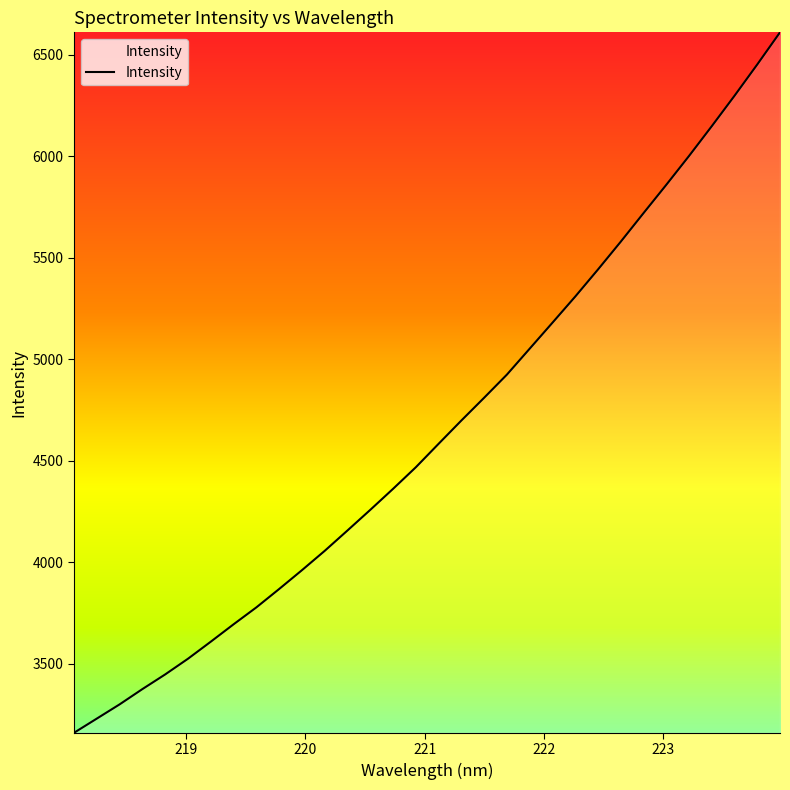

How many lines are shown in the chart?

1